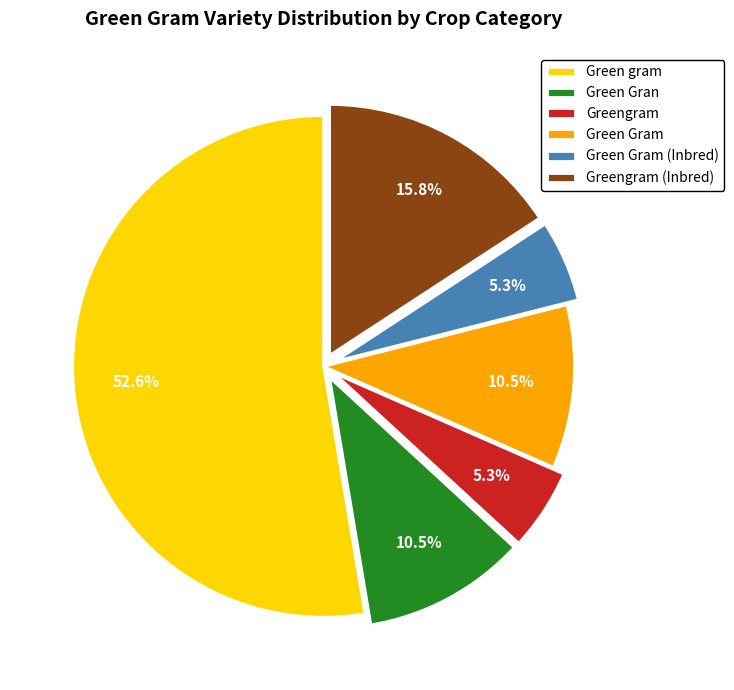

True or false: Green Gram (Inbred) accounts for 5% of the total.

True